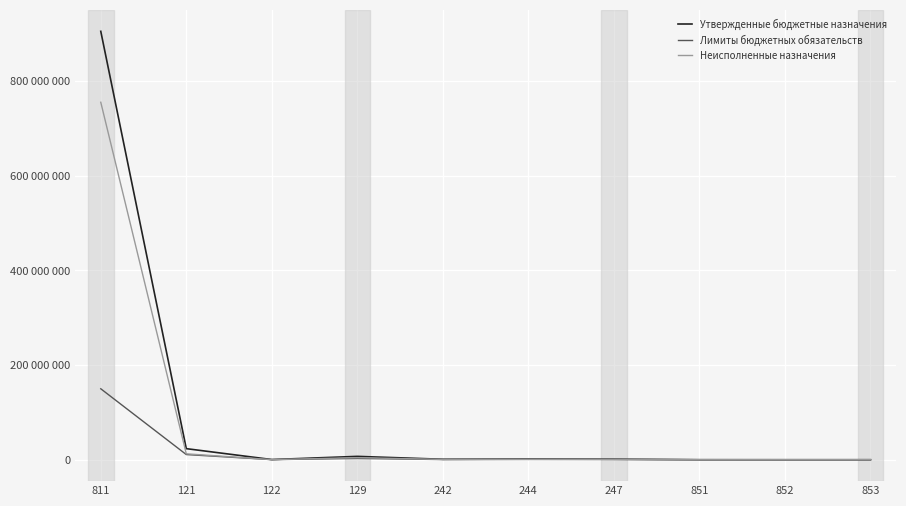

List the series in order of their overall mean, lowest first.

Лимиты бюджетных обязательств, Неисполненные назначения, Утвержденные бюджетные назначения